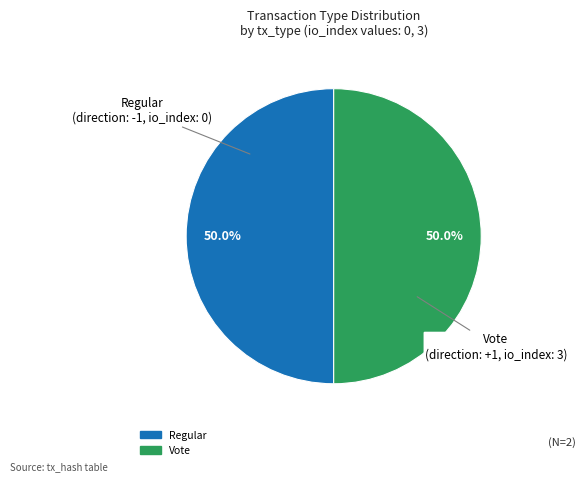

Approximately how many times larger is the value at Vote compared to Regular?

1.0